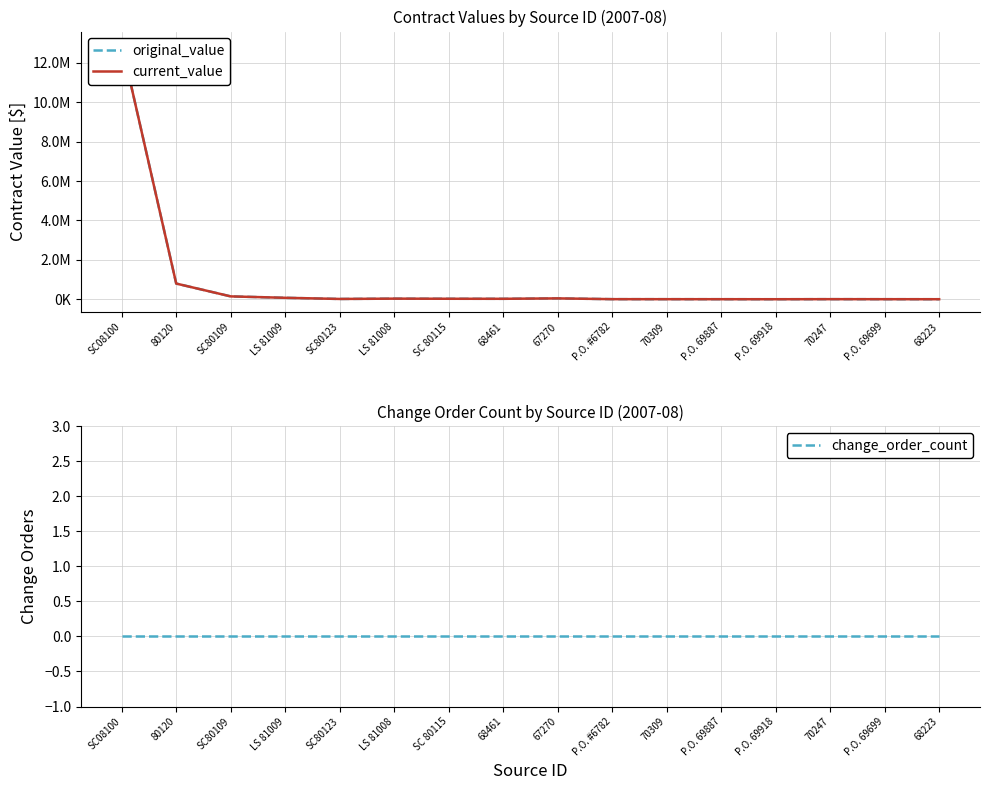

At how many categories does at least one series exceed 2353071?

1